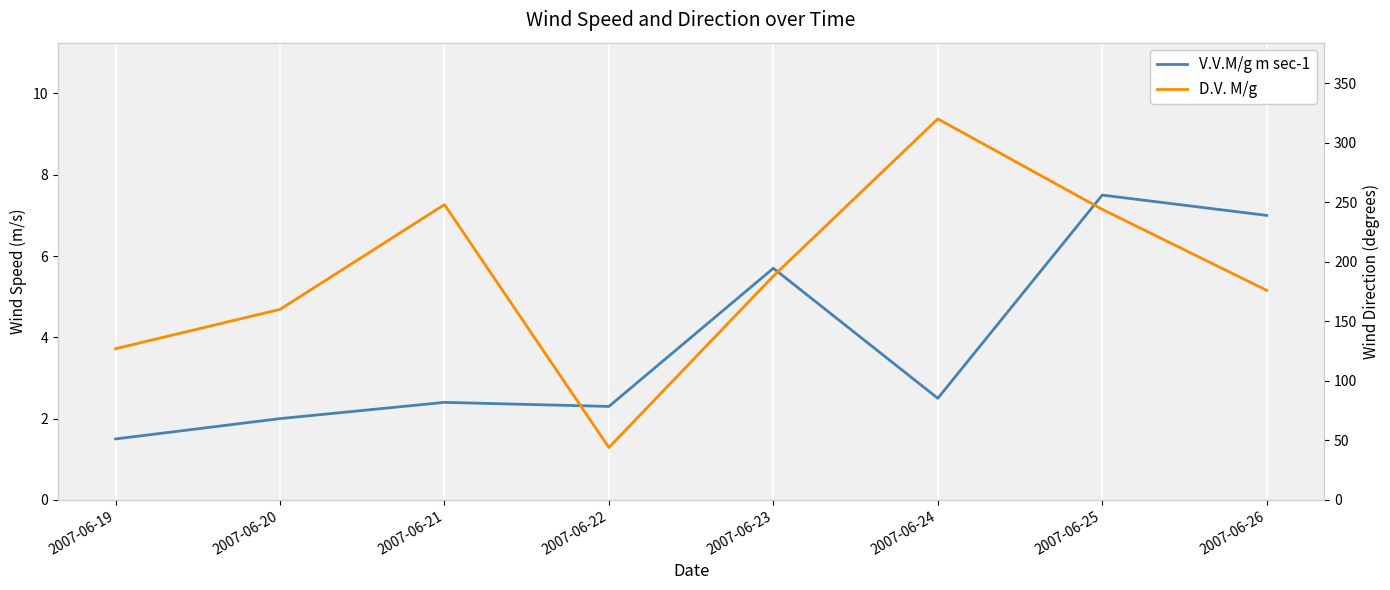

Rank the series at 2007-06-21 from lowest to highest value.

V.V.M/g m sec-1, D.V. M/g